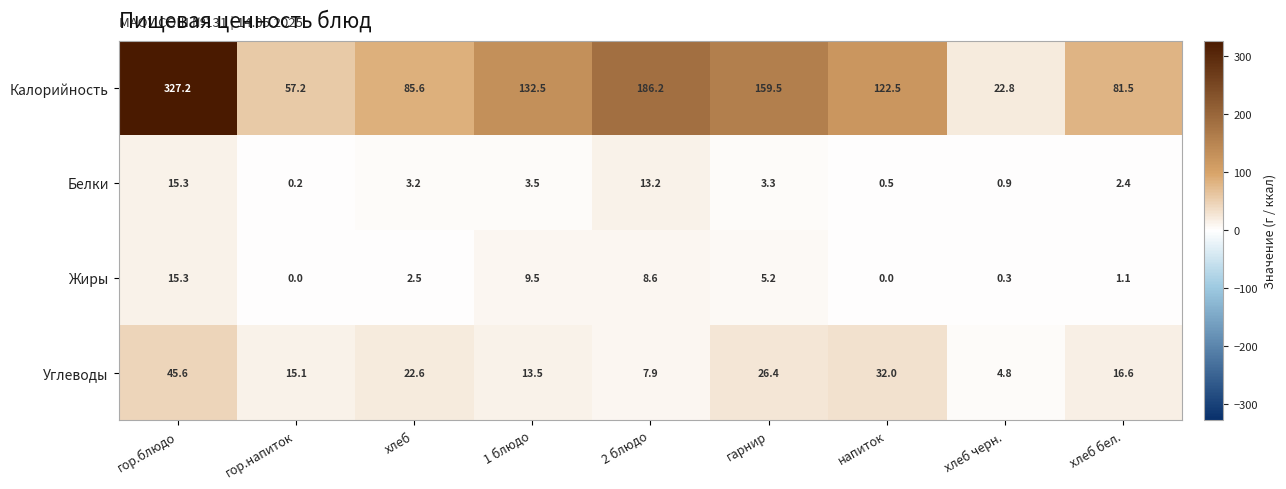

At which label does Калорийность reach its minimum?

хлеб черн.